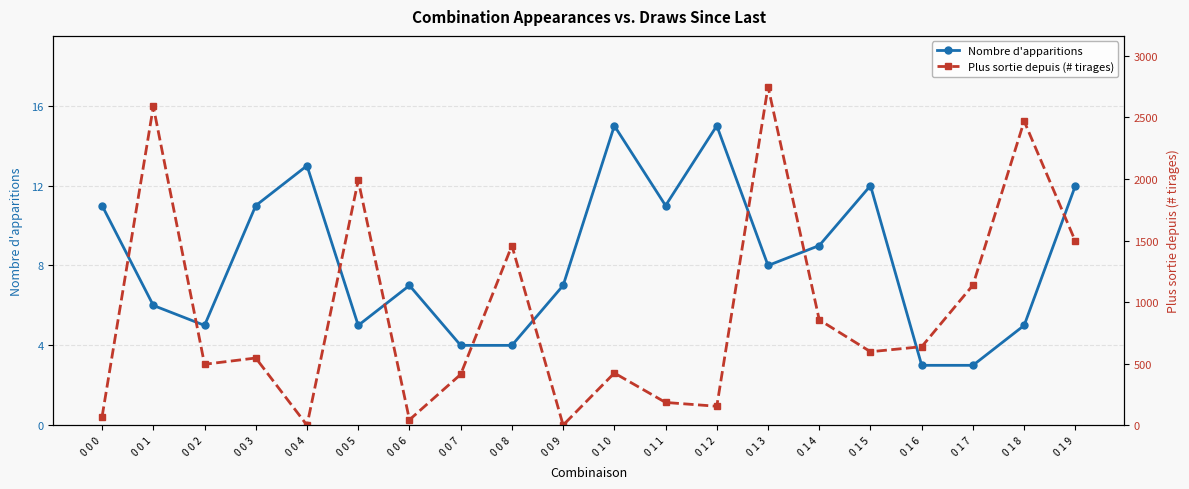

What is the average value of the Plus sortie depuis (# tirages) series?

916